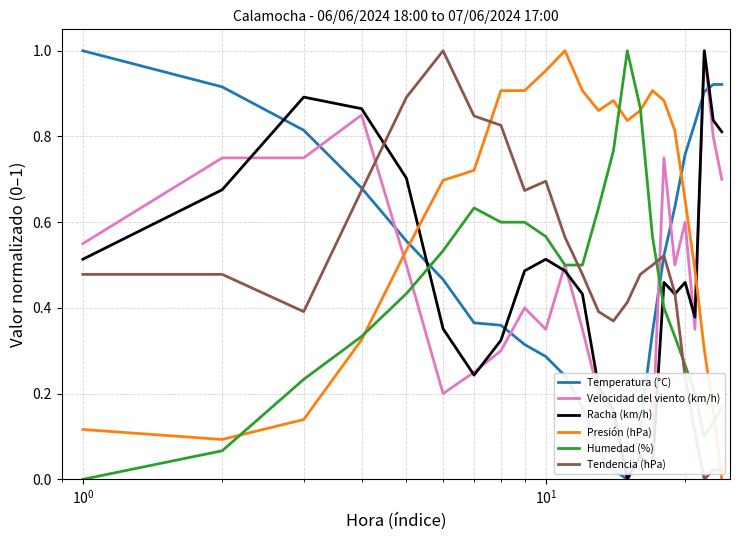

Which series has the largest total across all categories?

Presión (hPa)